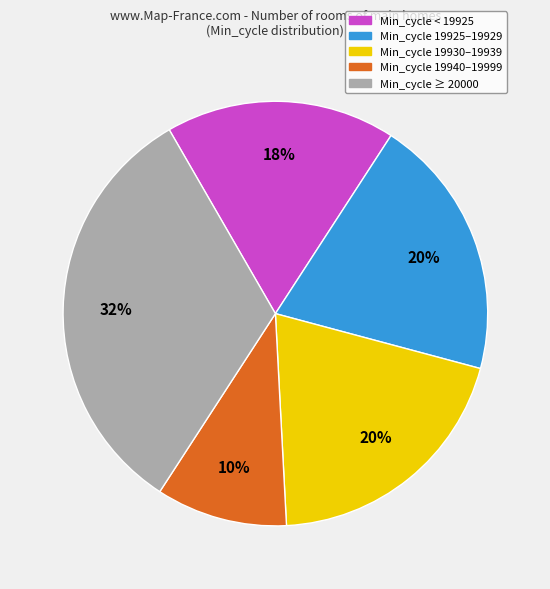

To the nearest percent, what is the difference between the largest and smallest slice percentages?

22%